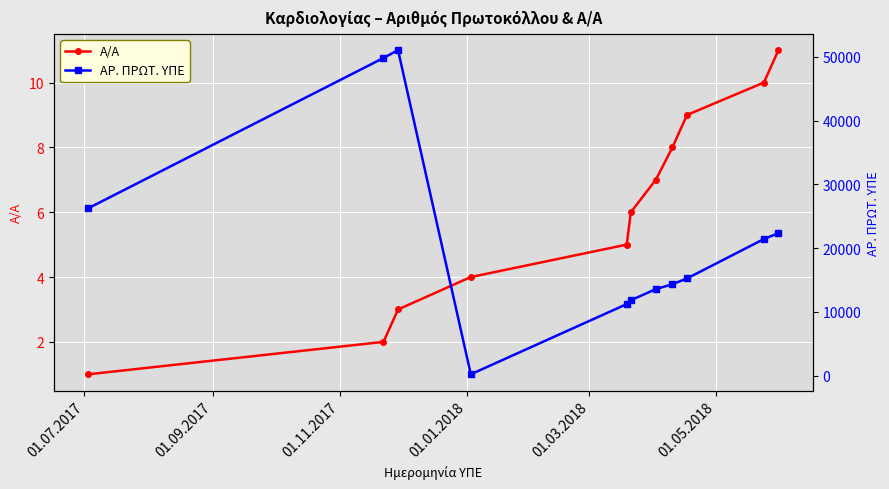

True or false: Α/Α has more than 2 points higher than both neighbors.

False